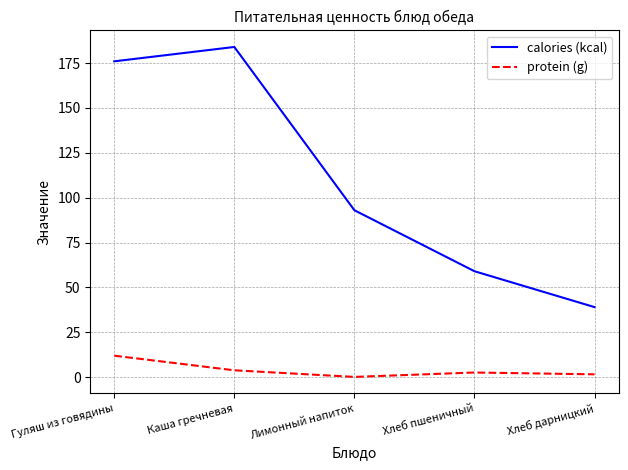

True or false: calories (kcal) has more than 1 interior local peaks.

False